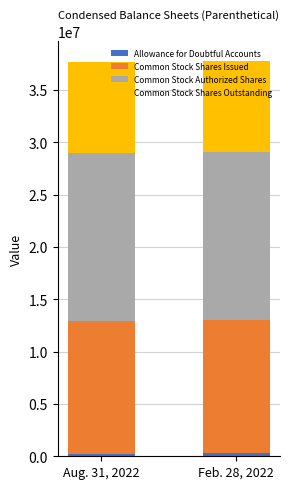

Rank the series by their maximum value, from lowest to highest.

Allowance for Doubtful Accounts, Common Stock Shares Outstanding, Common Stock Shares Issued, Common Stock Authorized Shares